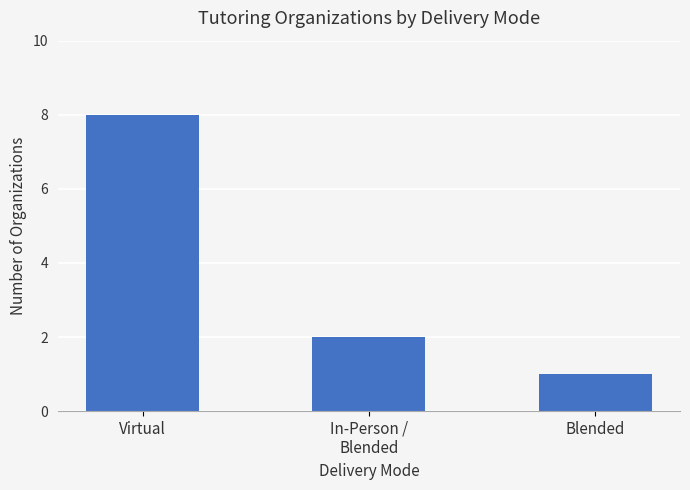

True or false: the data shows 1 at Blended.

True